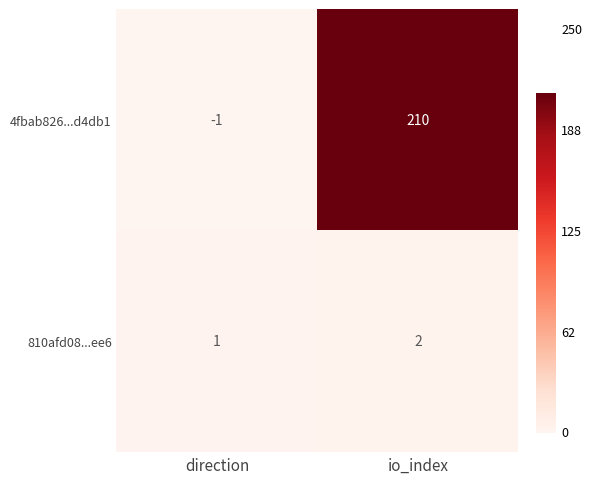

Reading left to right, list all the values displayed in this chart.

4fbab826...d4db1: direction=-1	io_index=210
810afd08...ee6: direction=1	io_index=2